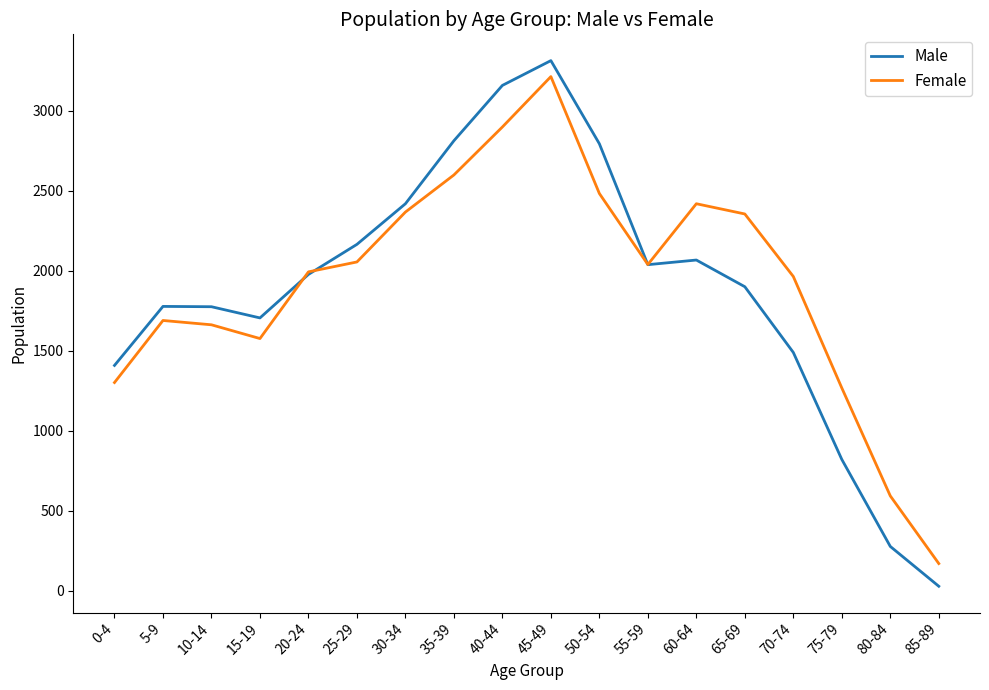

Which category has the lowest value in the Male series?

85-89